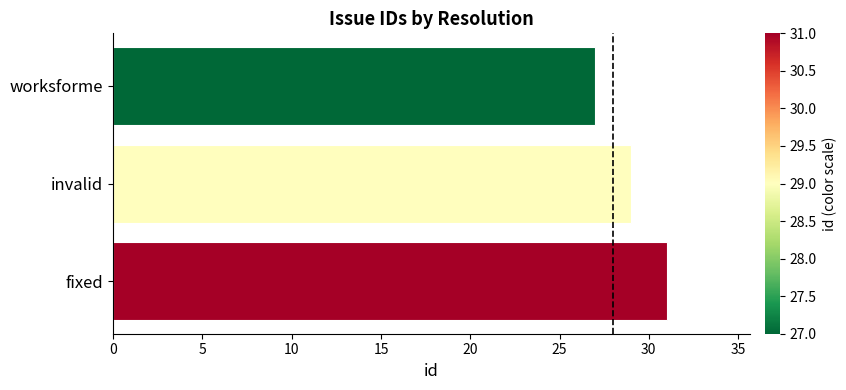

What is the value of the 2nd bar from the top?

29